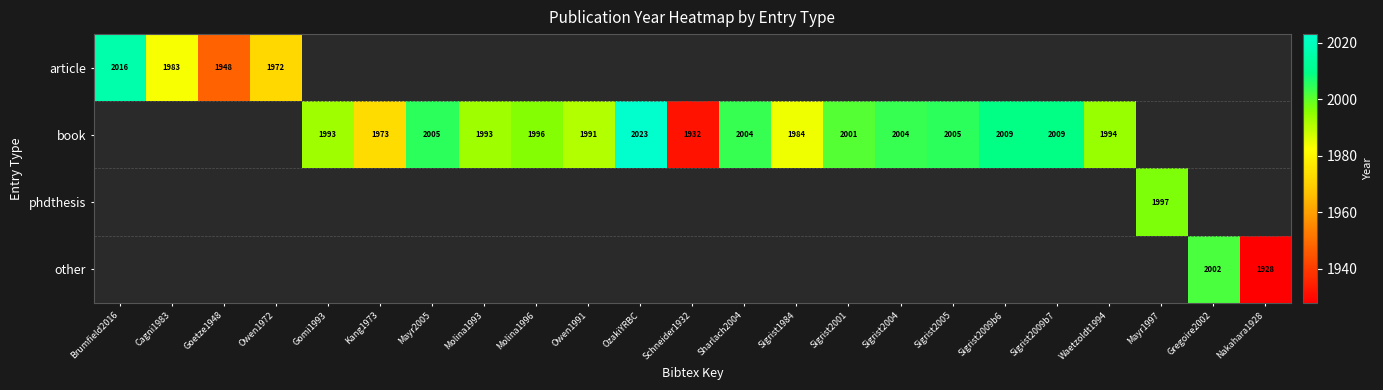

The value of other at Gregoire2002 is 2002. True or false?

True